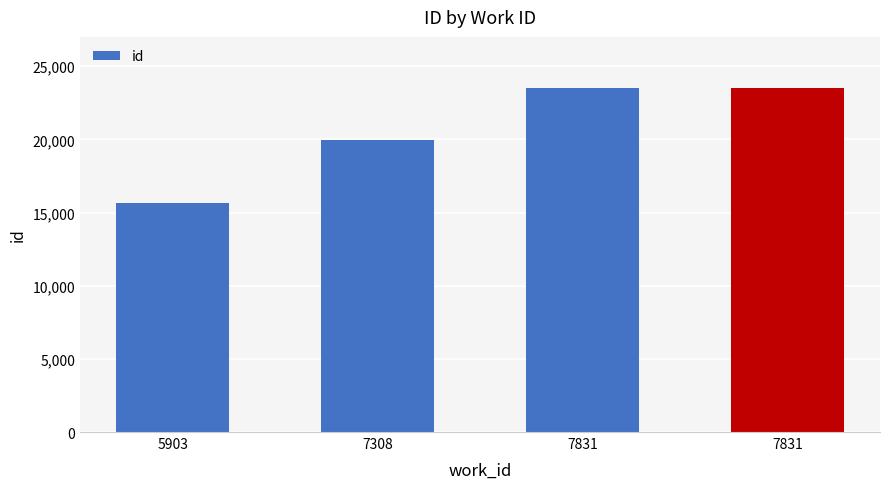

The chart shows a value of 23516 at 7831. True or false?

True